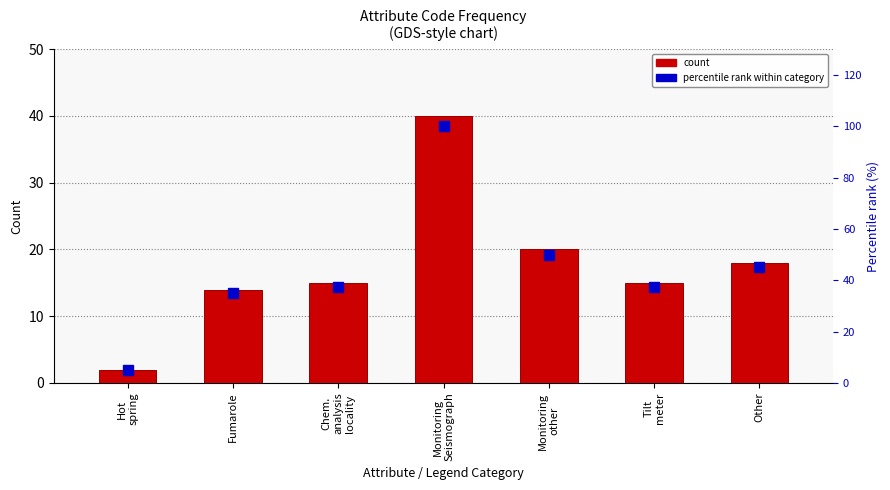

At which category does the chart reach its peak across all series?

Monitoring
Seismograph